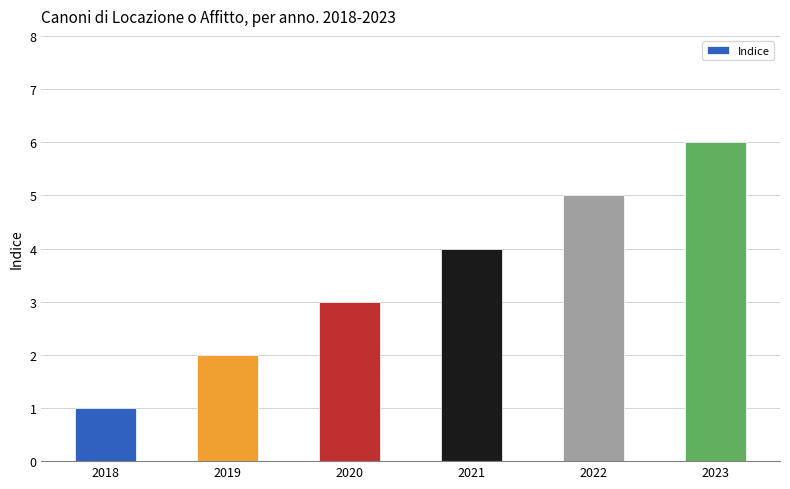

Which label corresponds to the largest value in the chart?

2023